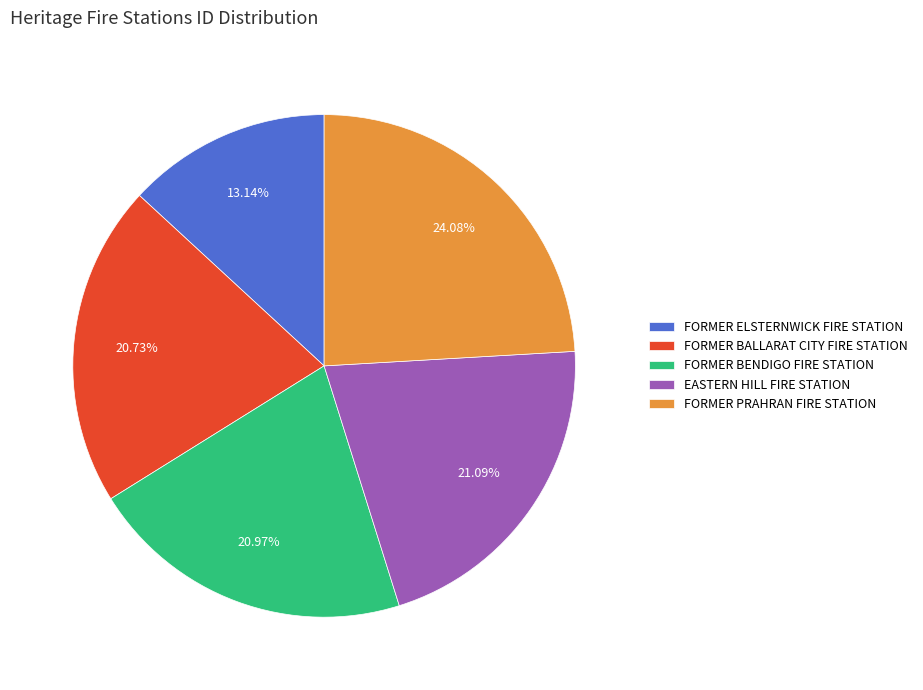

What portion of the pie excludes FORMER PRAHRAN FIRE STATION?

75.9%